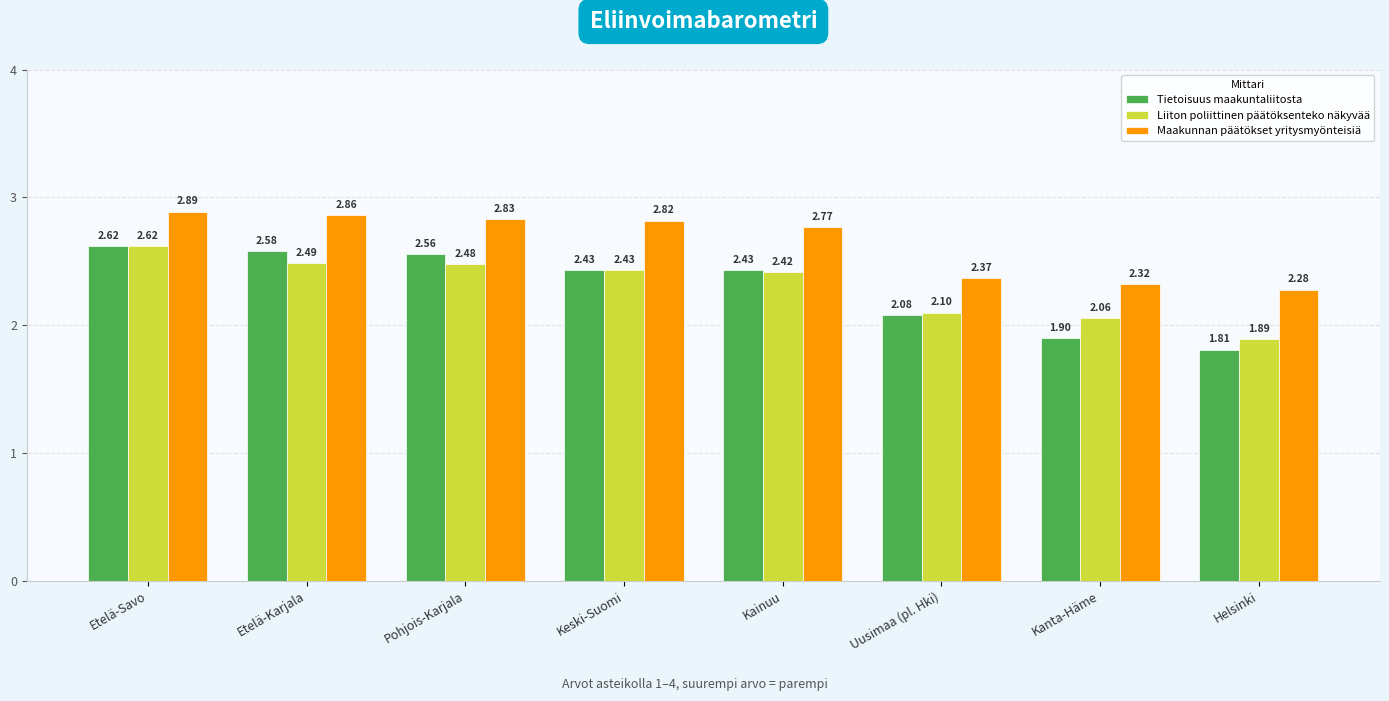

At which label does Maakunnan päätökset yritysmyönteisiä reach its peak?

Etelä-Savo